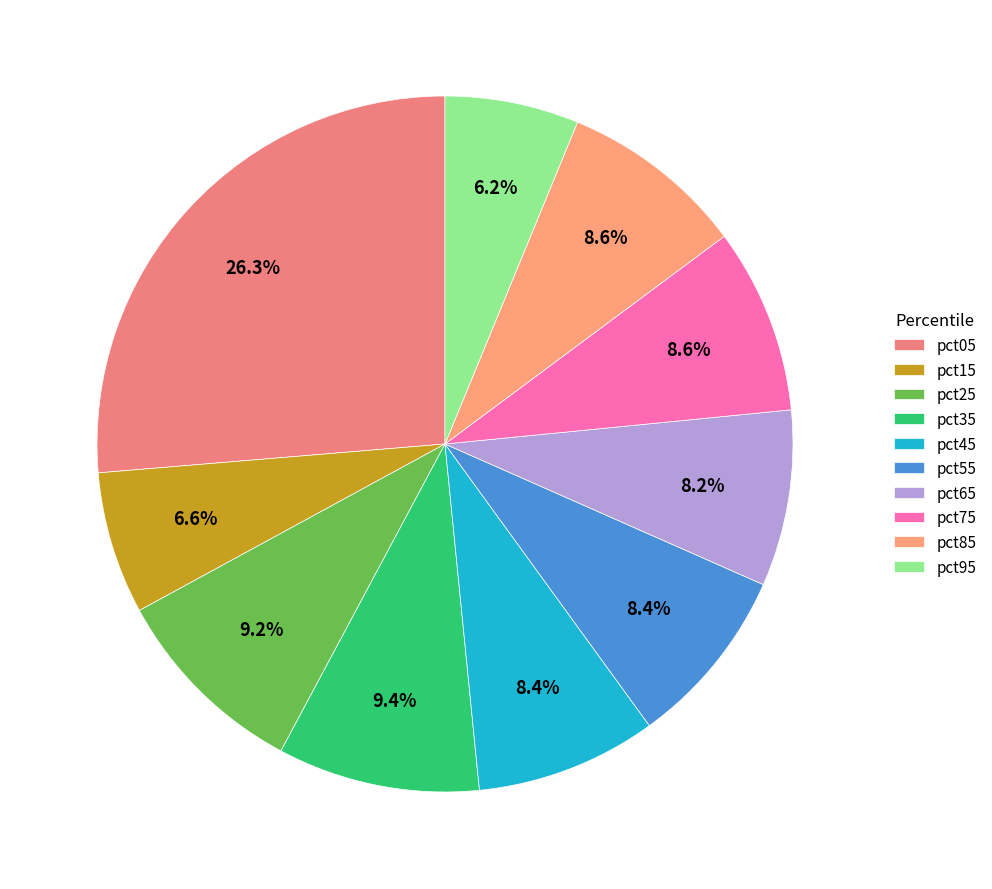

The pct15 slice represents 7% of the pie. True or false?

True